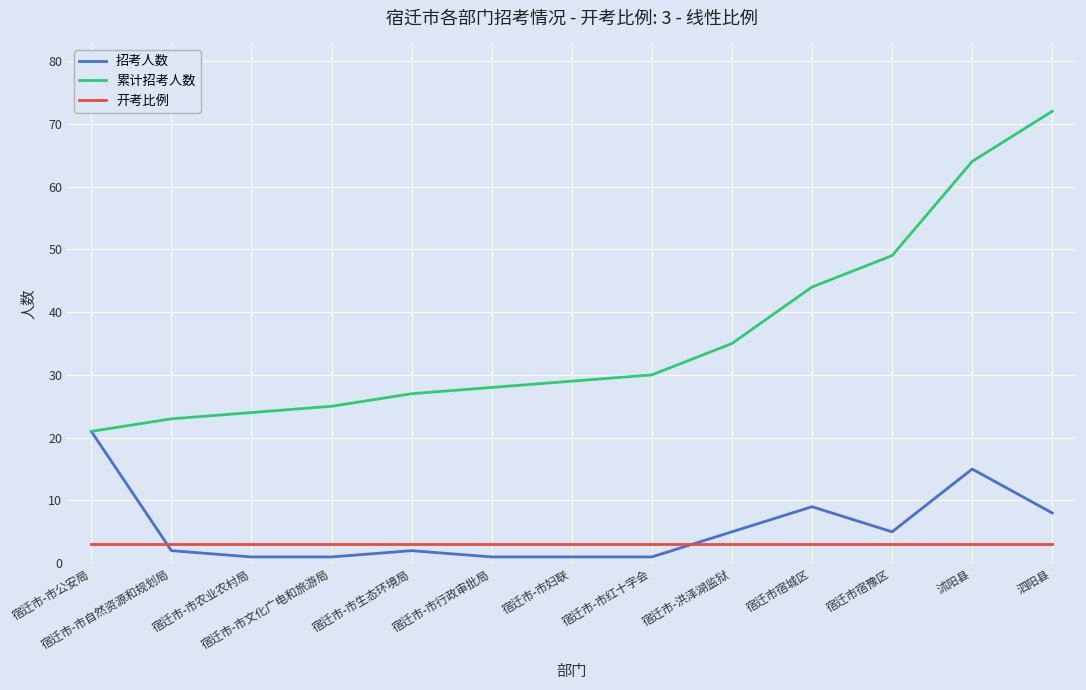

What is the approximate value of 招考人数 at 宿迁市-市农业农村局?

1